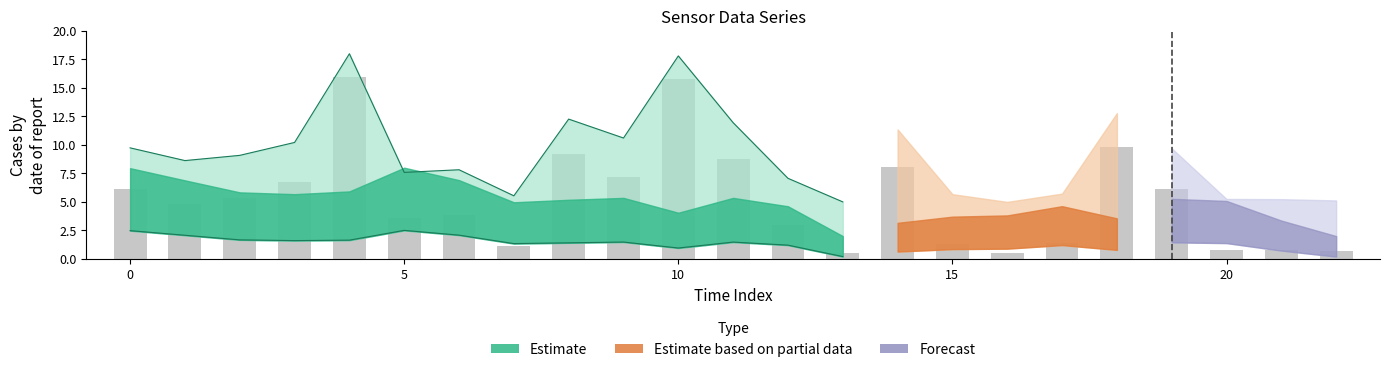

Read the value at 21.

0.8